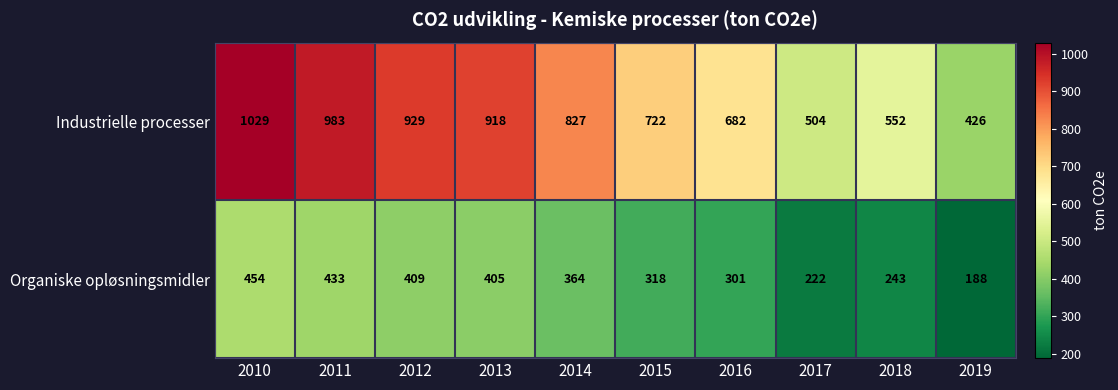

List the series in order of their peak value, lowest first.

Organiske opløsningsmidler, Industrielle processer